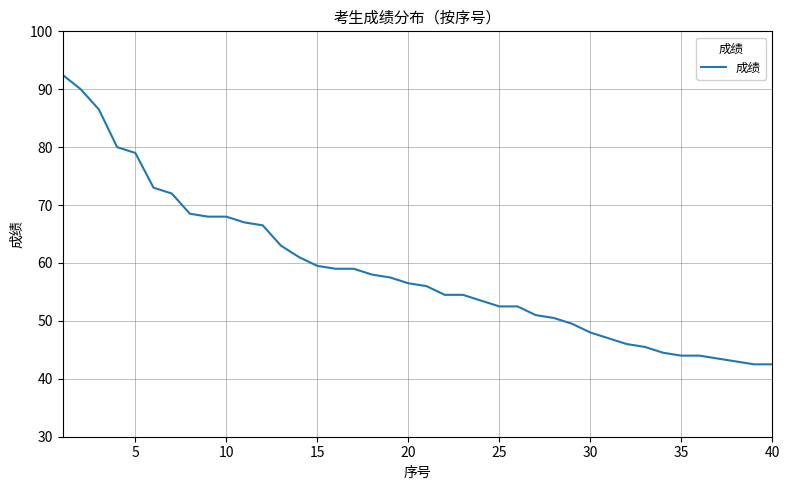

How many lines are shown in the chart?

1